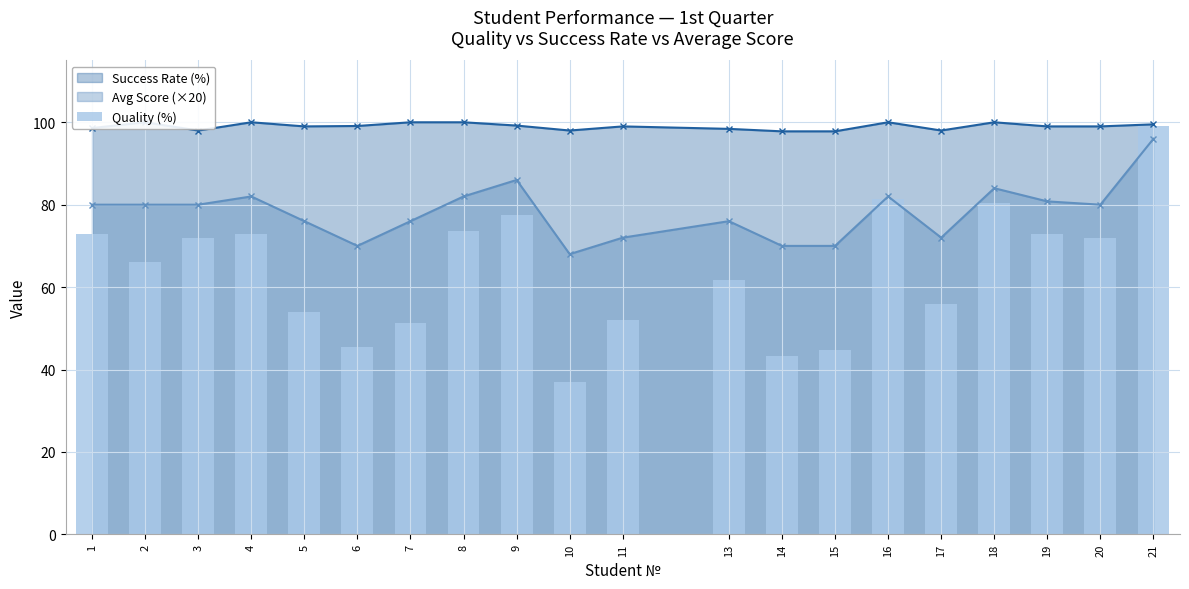

Rank the categories by value from lowest to highest.

10, 14, 15, 6, 7, 11, 5, 17, 13, 2, 3, 20, 1, 4, 19, 8, 9, 18, 16, 21